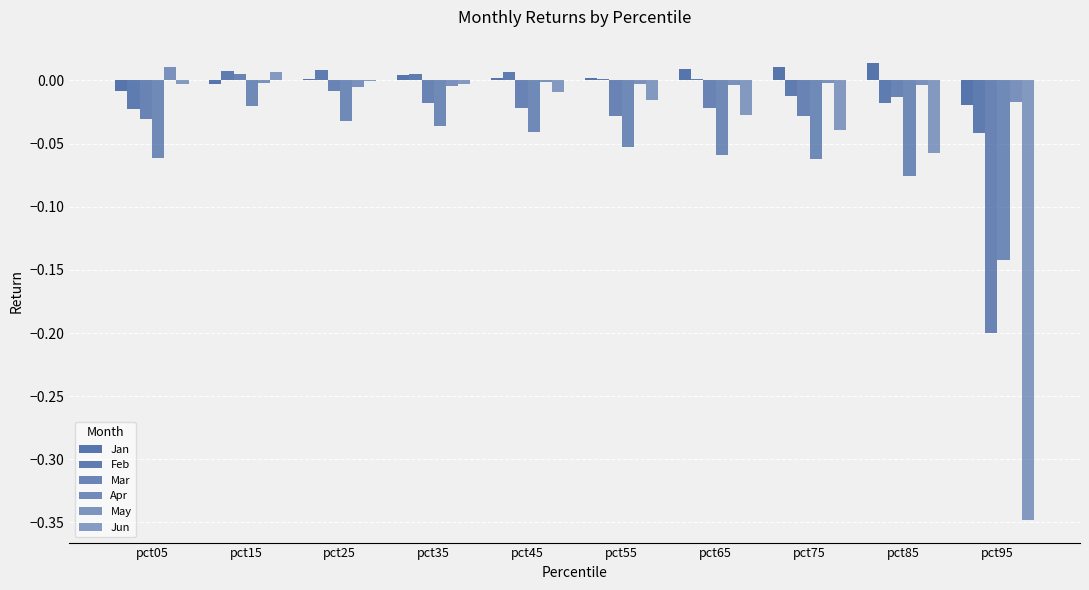

How many distinct data groups are displayed?

6